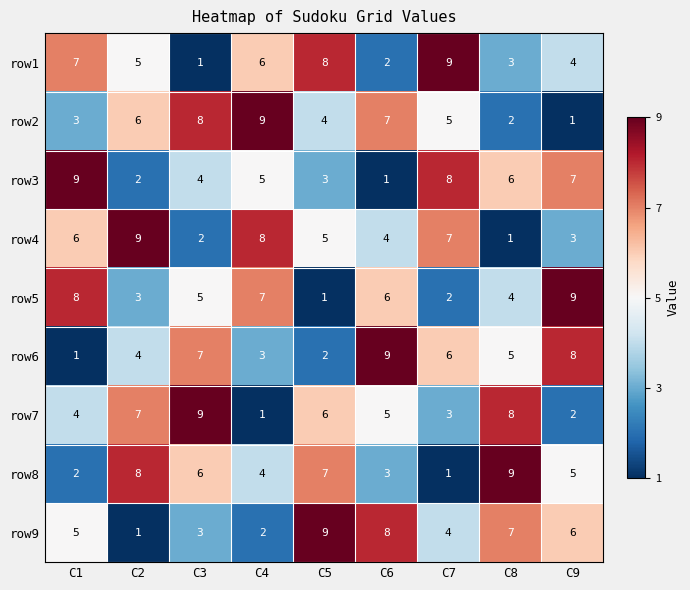

What is the greatest value displayed?

9